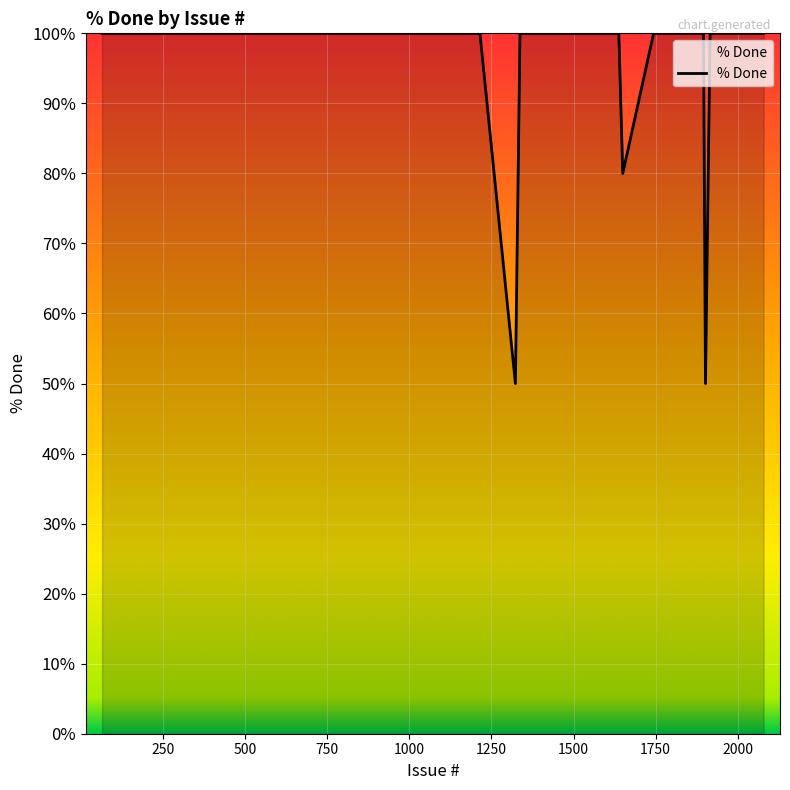

What is the smallest value displayed?

50